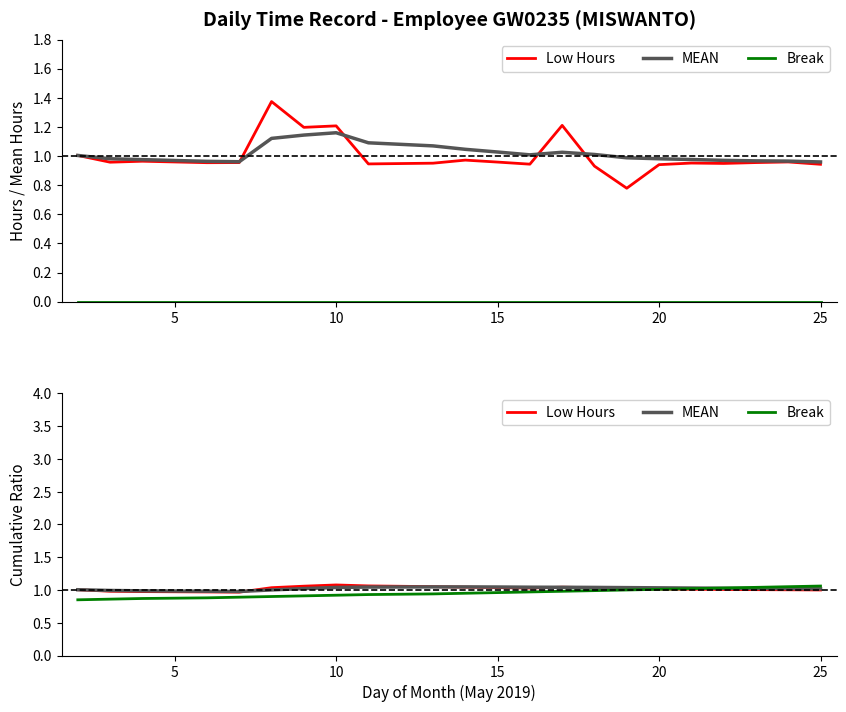

Rank the series by their maximum value, from highest to lowest.

Low Hours, Break, MEAN